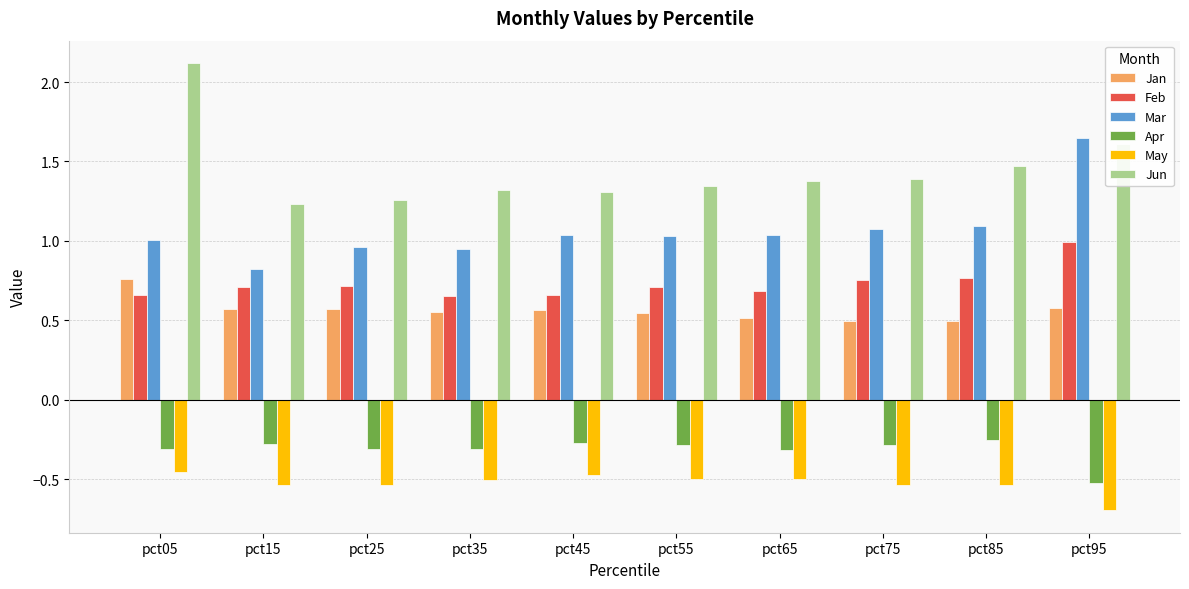

What are all the series names shown in the legend?

Jan, Feb, Mar, Apr, May, Jun